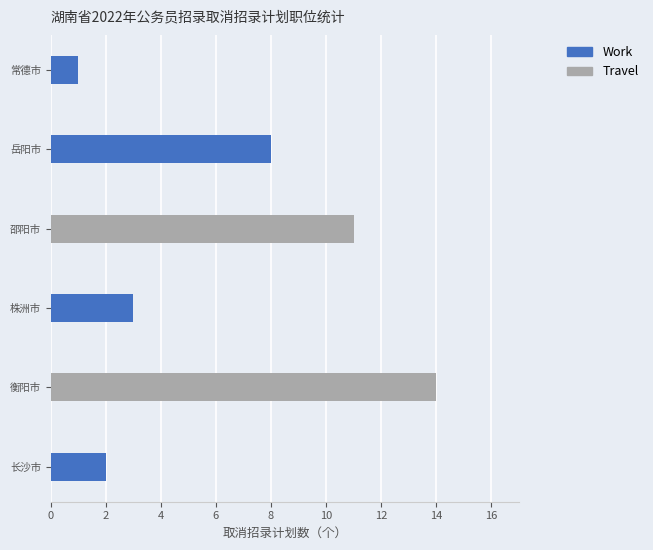

Reading bottom to top, list all the values displayed in this chart.

2	14	3	11	8	1